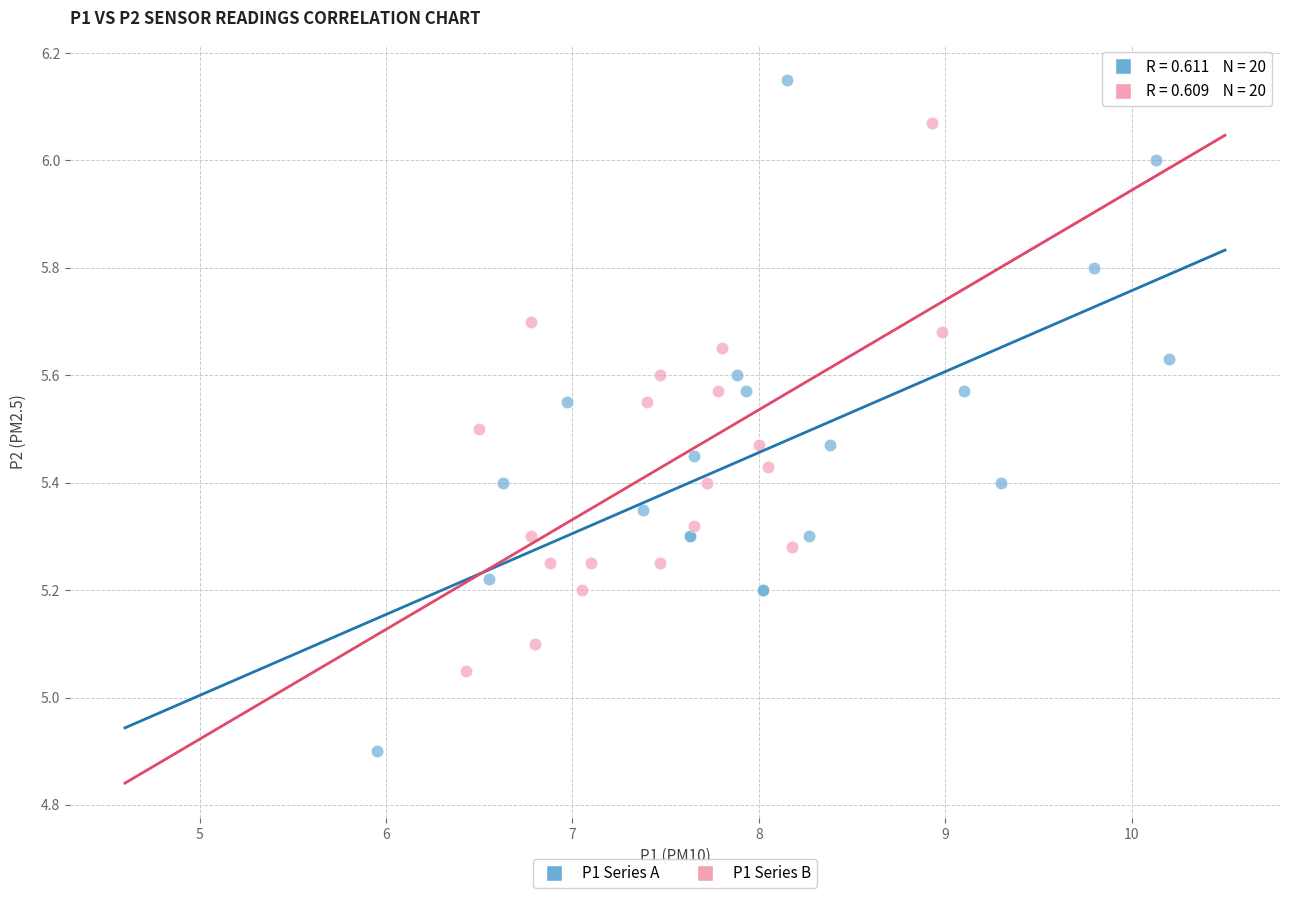

Which series reaches the maximum Y coordinate?

P1 Series A